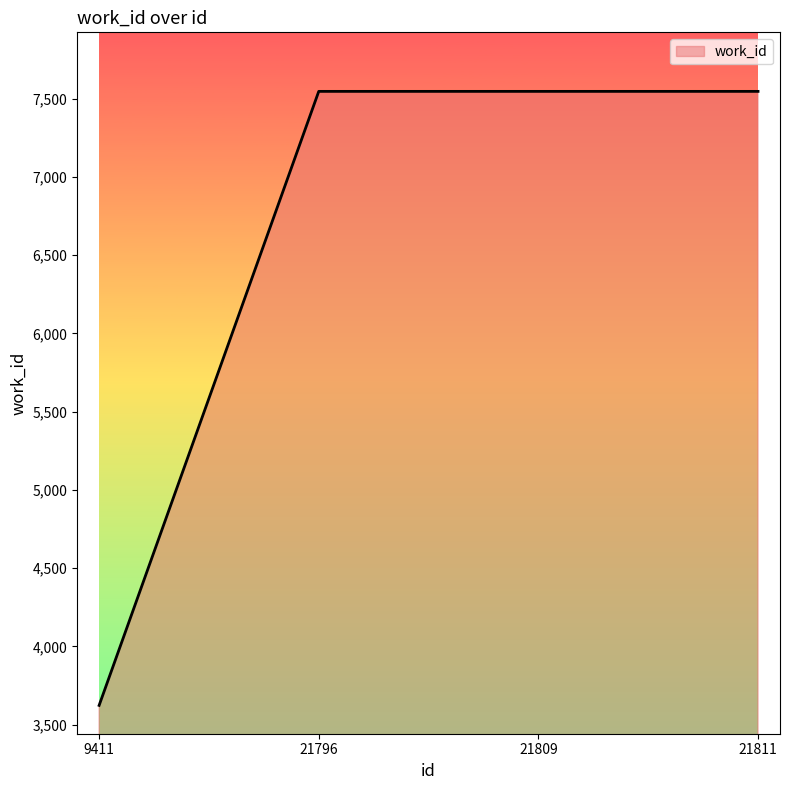

Does the chart display data point markers on the line(s)?

No